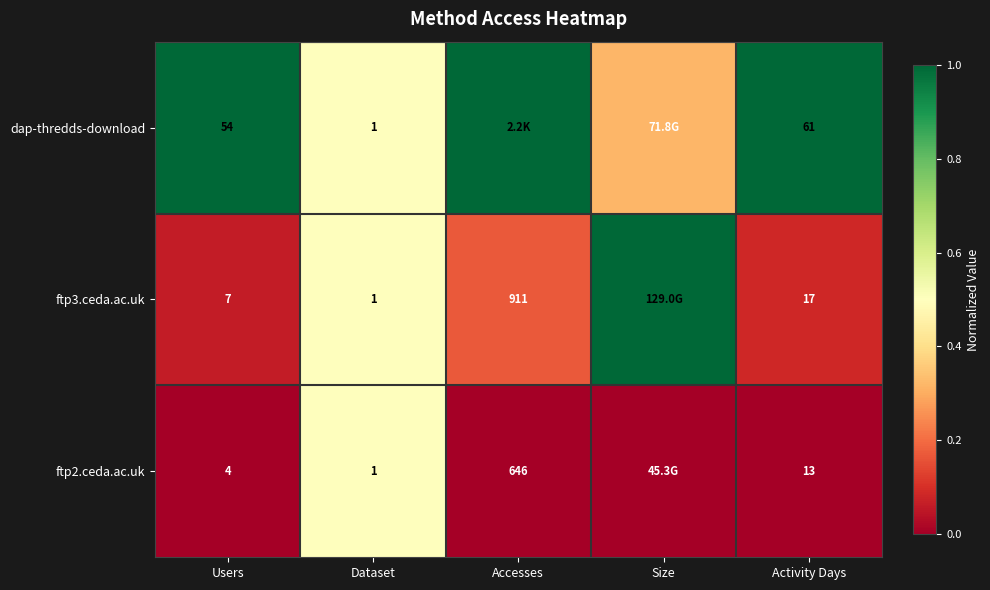

Is the value of dap-thredds-download at Activity Days greater than the value of ftp2.ceda.ac.uk at Users?

Yes